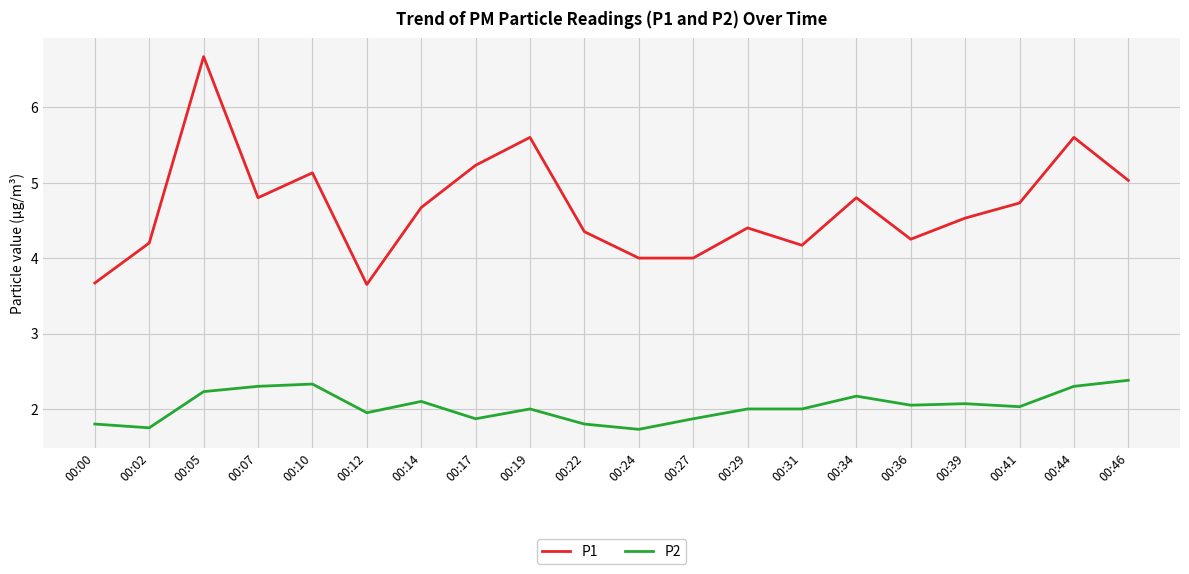

What is the total value across all series at 00:46?

7.4